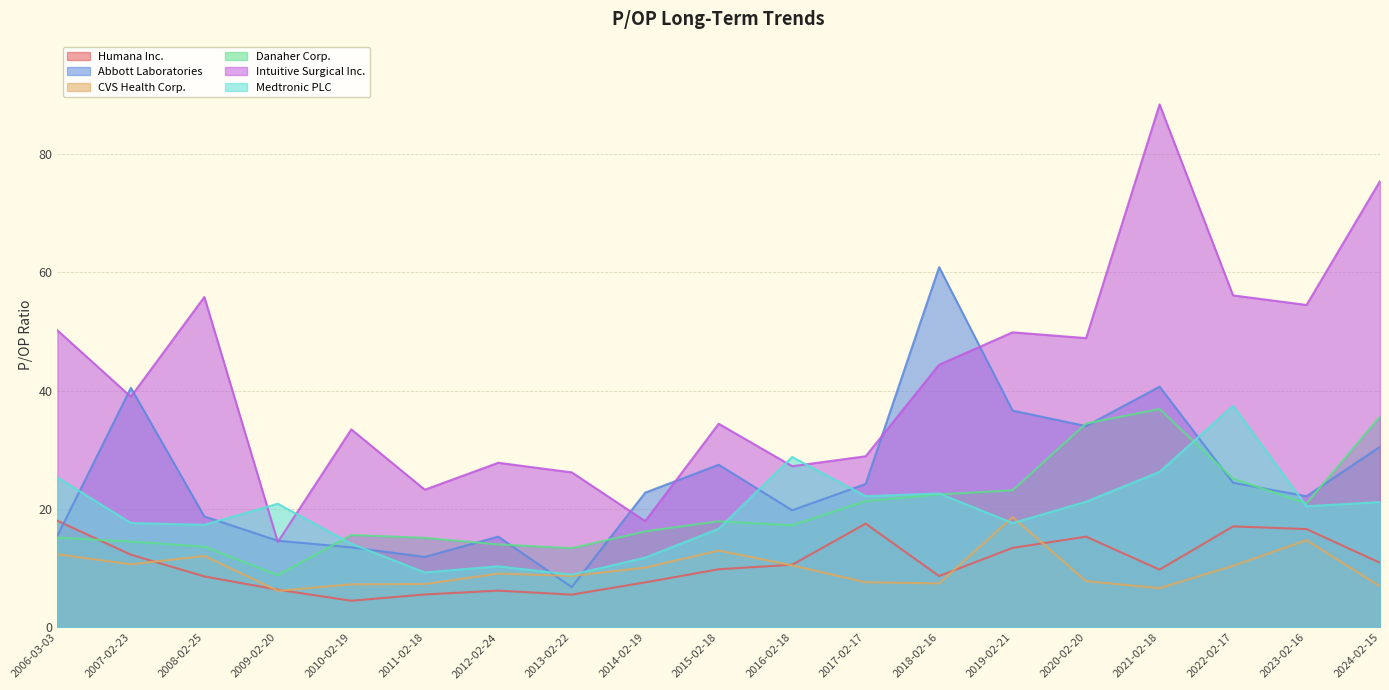

The Abbott Laboratories series shows 6.8 at 2013-02-22. True or false?

True